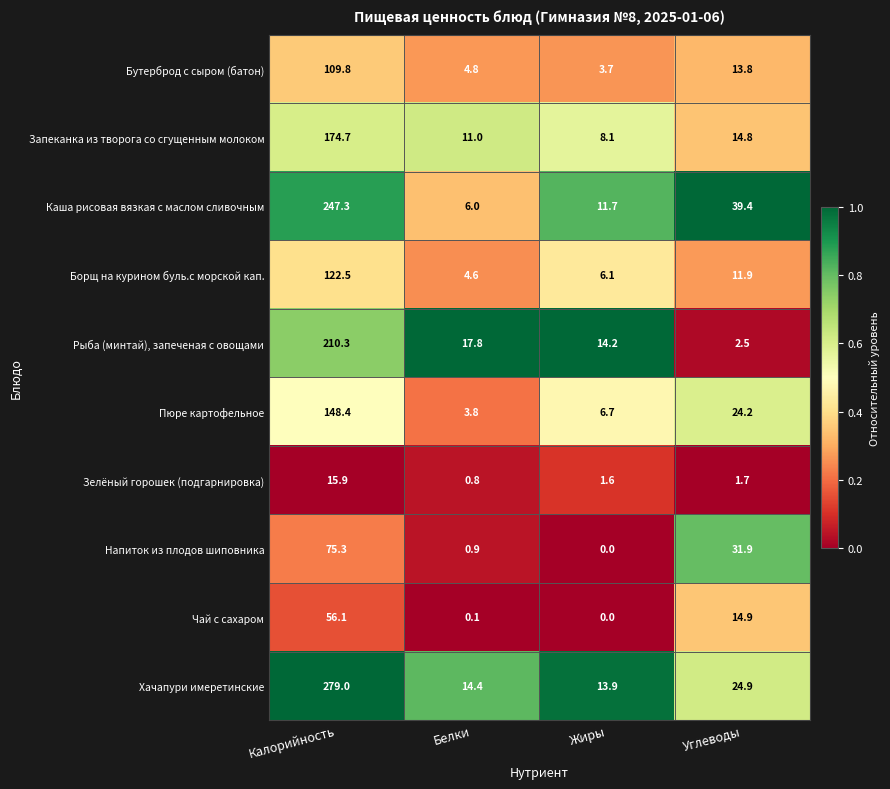

Read the Хачапури имеретинские value at Белки.

14.4